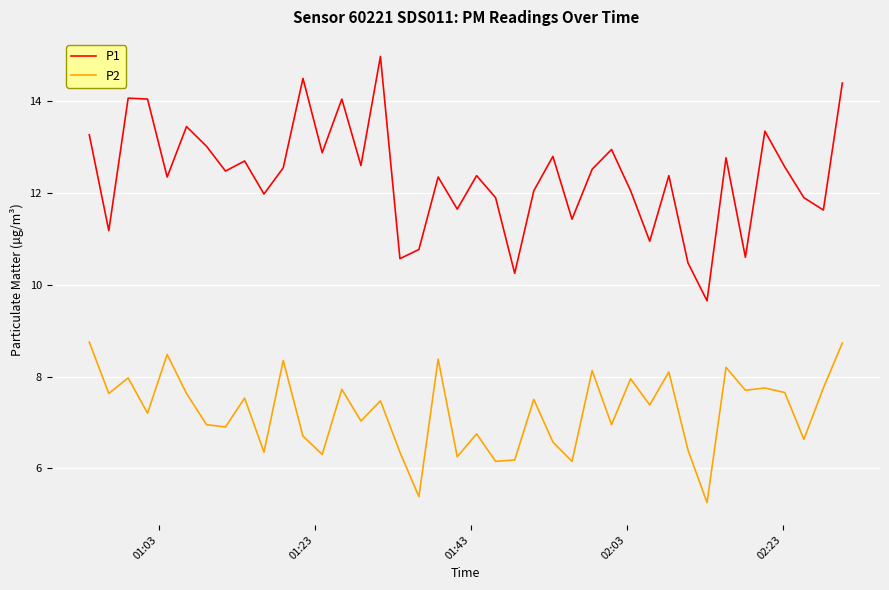

In P1, how many points are lower than both neighbors (excluding endpoints)?

14